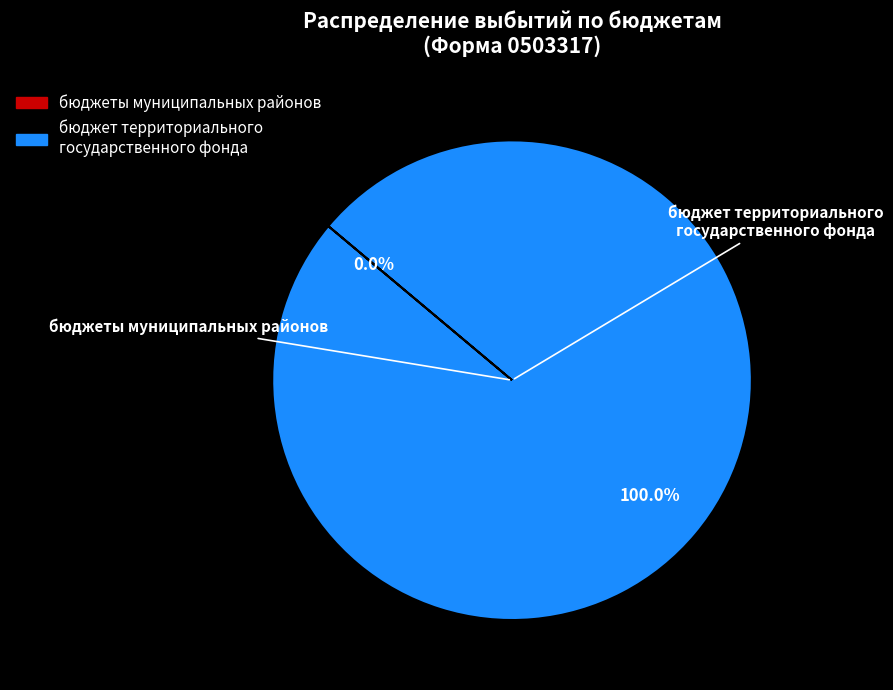

To the nearest percent, what is the difference between the largest and smallest slice percentages?

100%